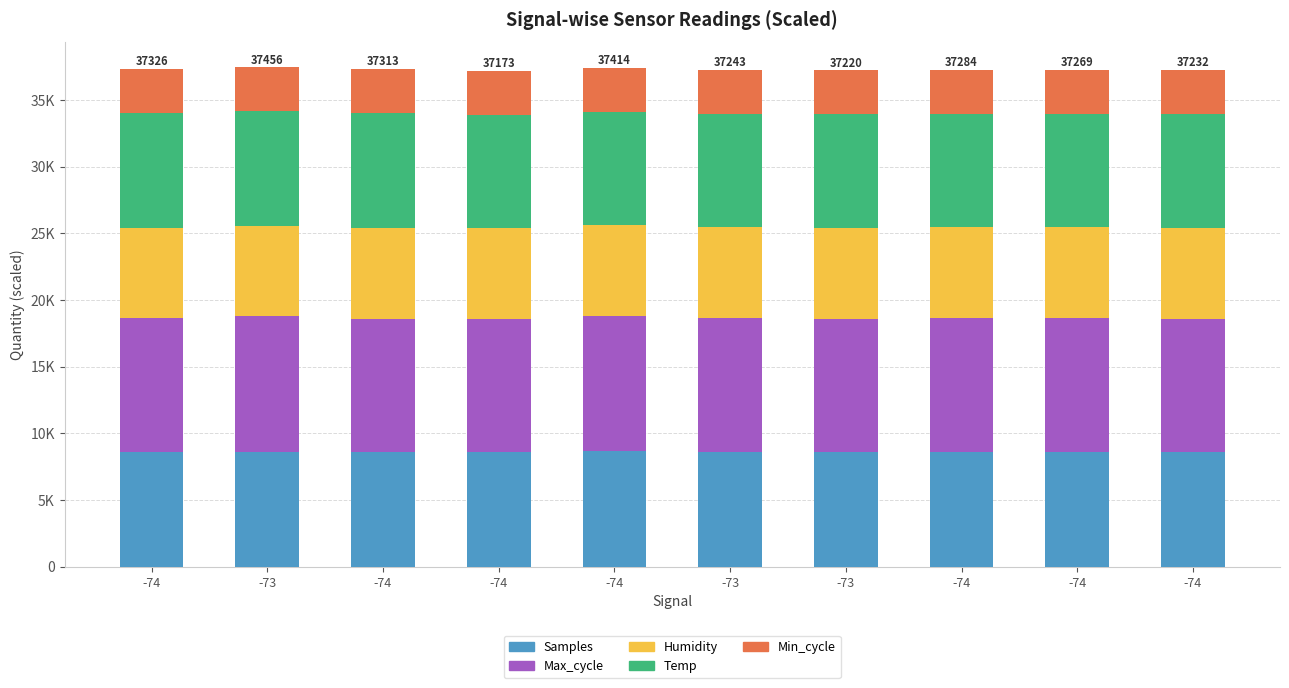

The Min_cycle series shows 3300.0 at -74. True or false?

True